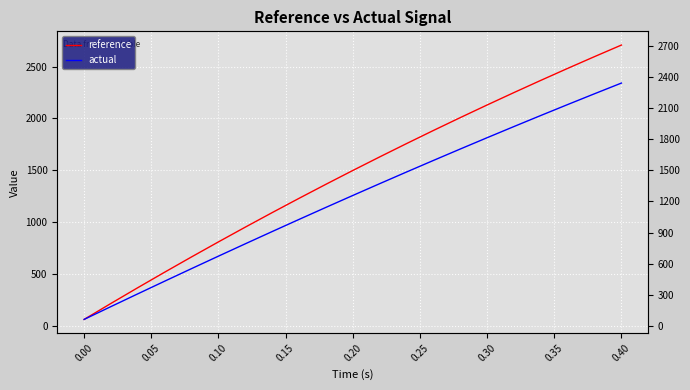

Which series has the largest total across all categories?

reference